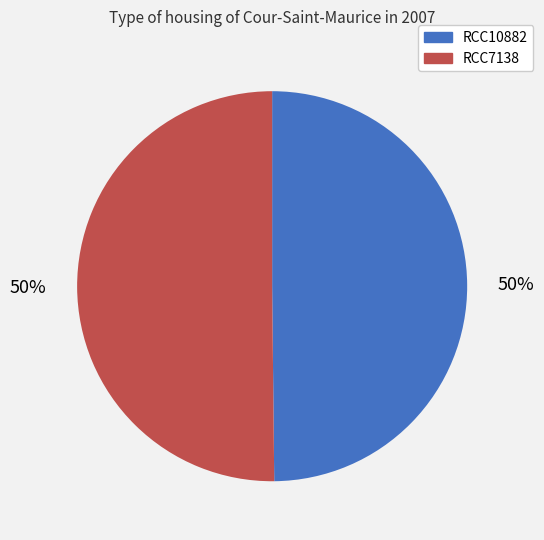

Do RCC7138 and RCC10882 together represent more than half of the pie?

Yes